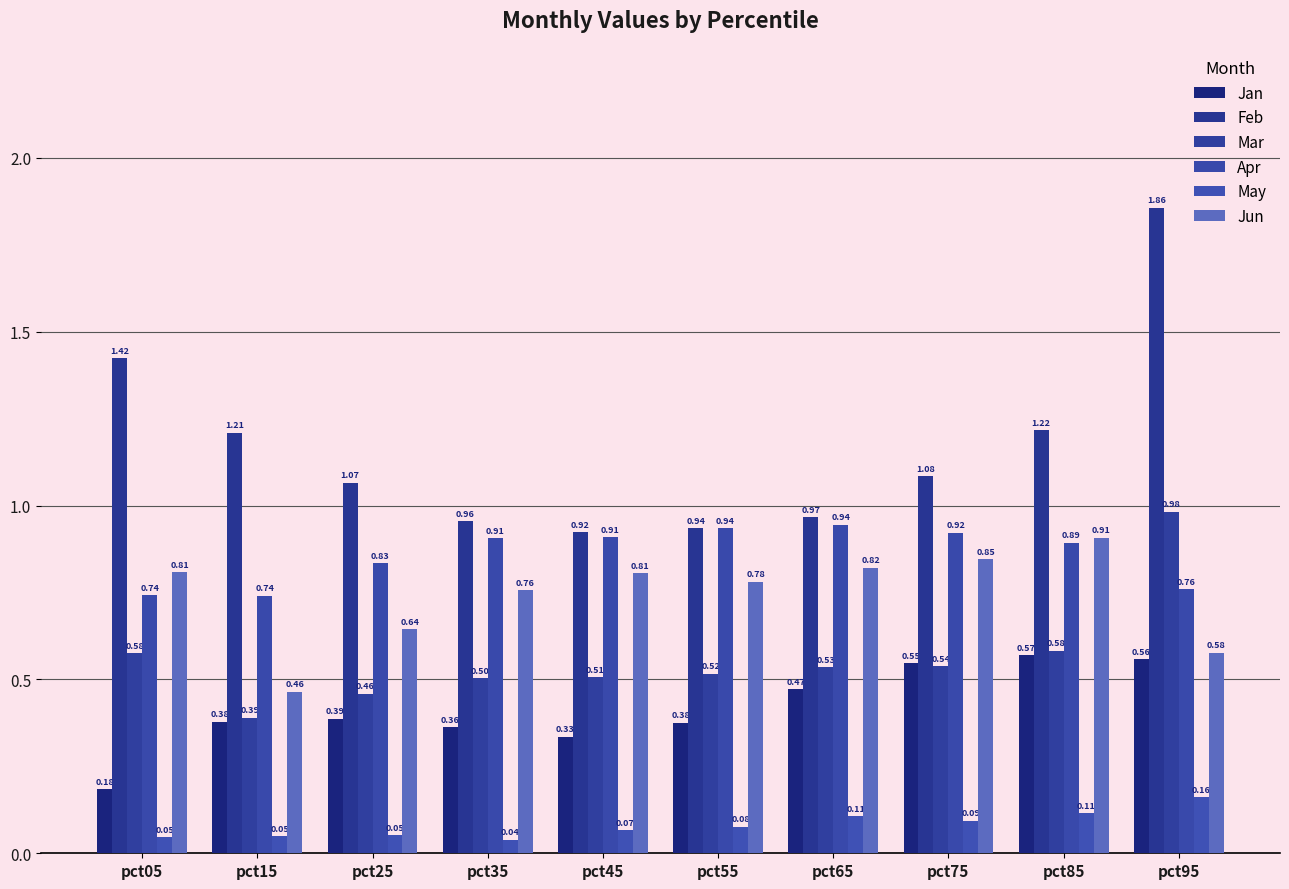

Is the value of Jun at pct95 greater than the value of Feb at pct65?

No